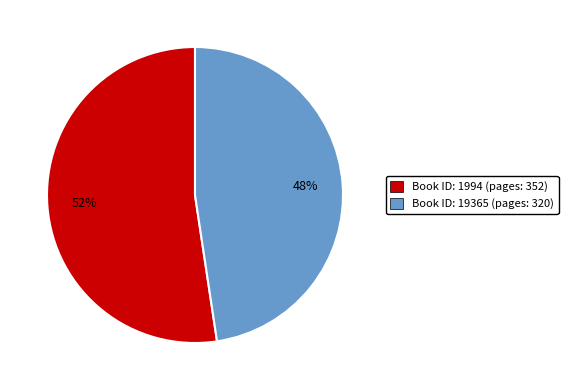

Does any single category account for the majority?

Yes